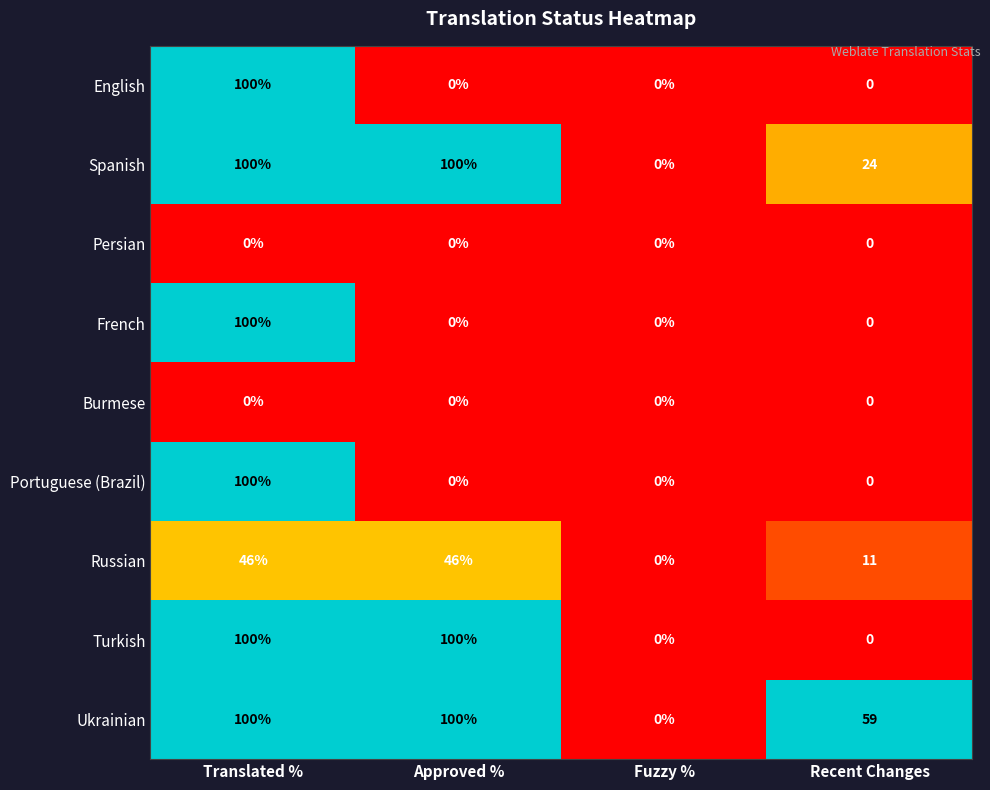

What is the maximum value shown in the chart?

100